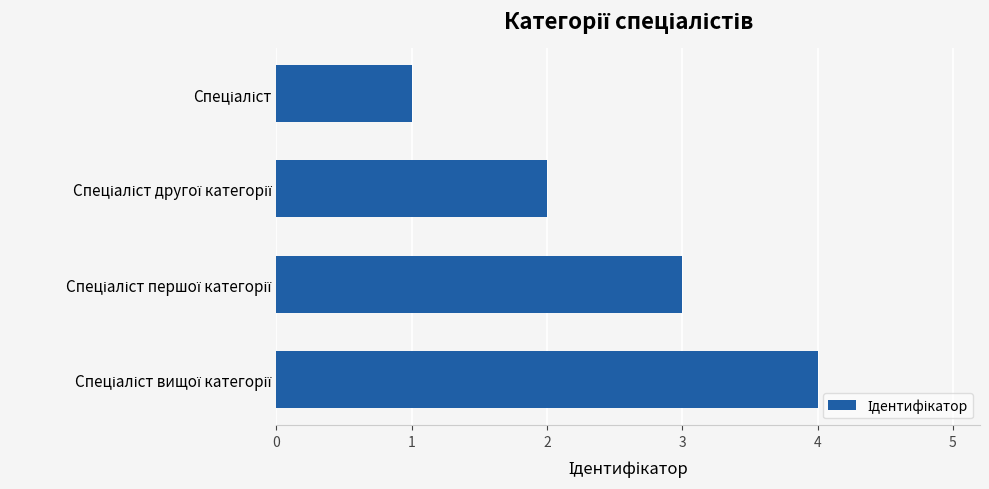

How many bars are there in total?

4